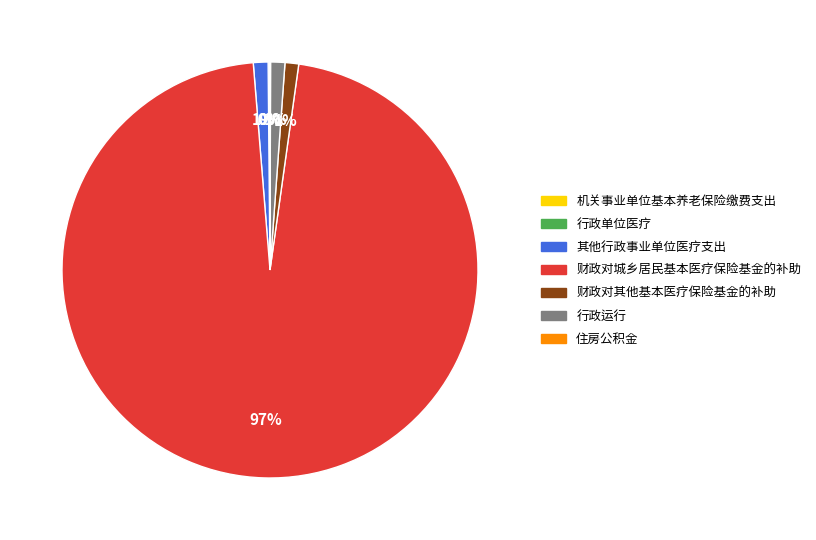

Which category accounts for the majority?

财政对城乡居民基本医疗保险基金的补助